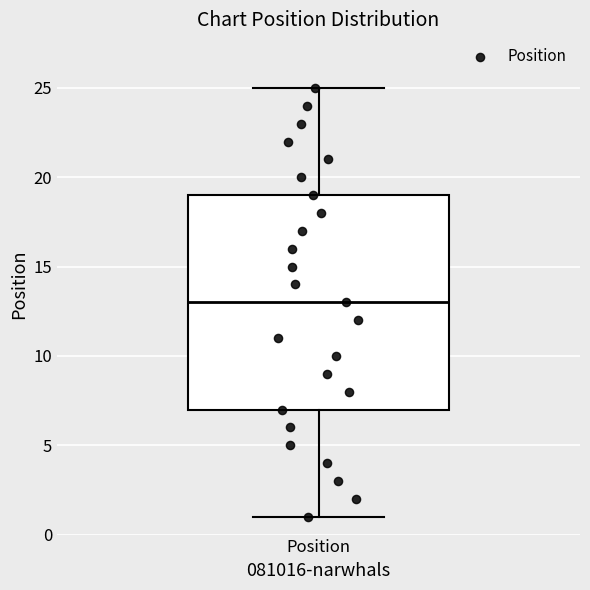

Where is the upper edge of the box for Position on the y-axis? The values are not printed on the chart, so give them approximately, as read against the axis.

19